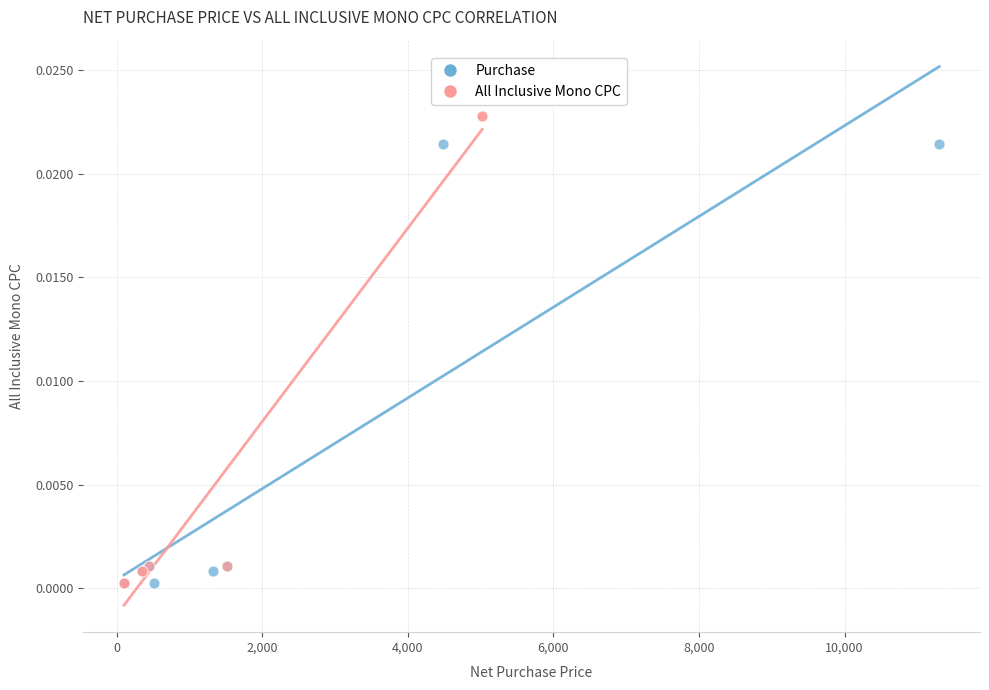

Which series has the largest Y range (max minus min)?

All Inclusive Mono CPC